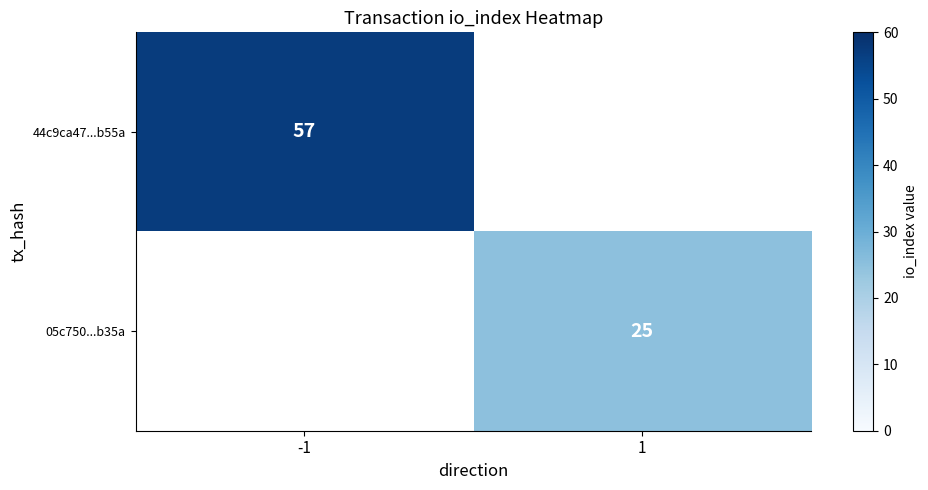

The value of 05c750...b35a at 1 is 25. True or false?

True